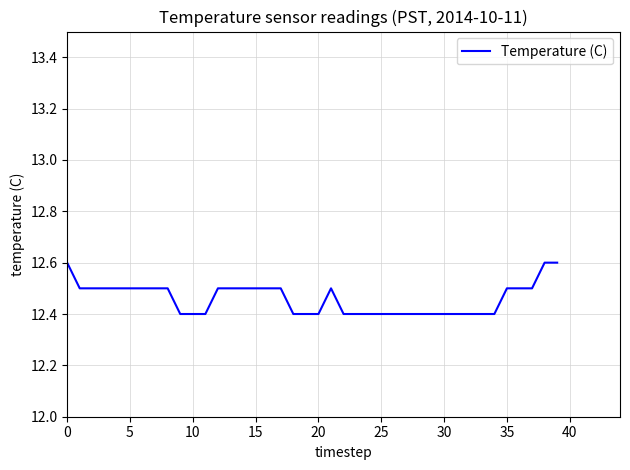

What is the smallest value displayed?

12.4